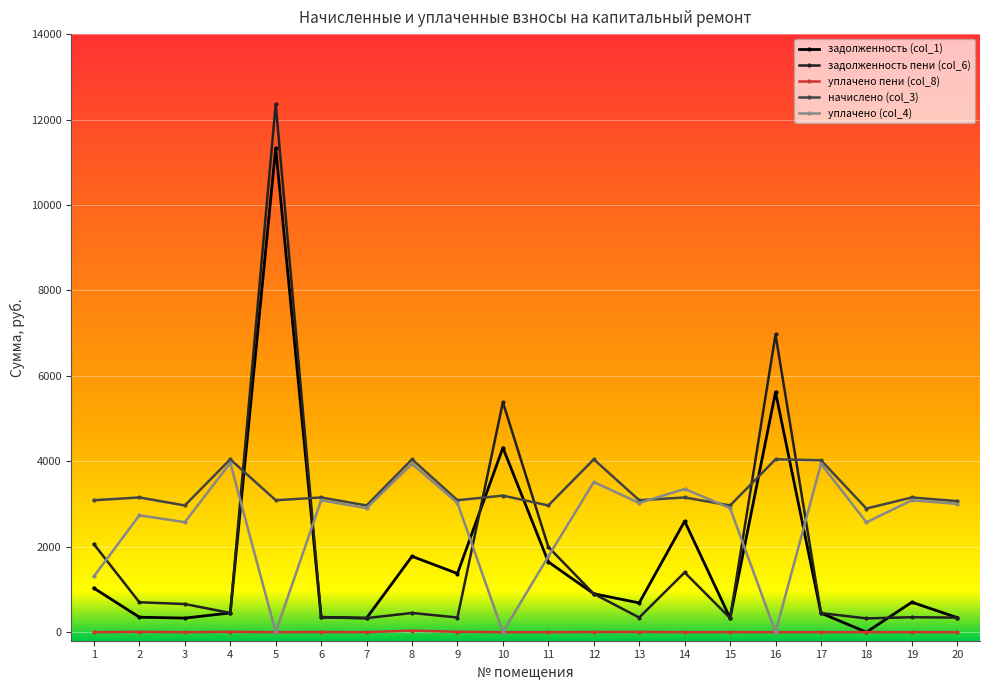

Count the number of categories in the chart.

20